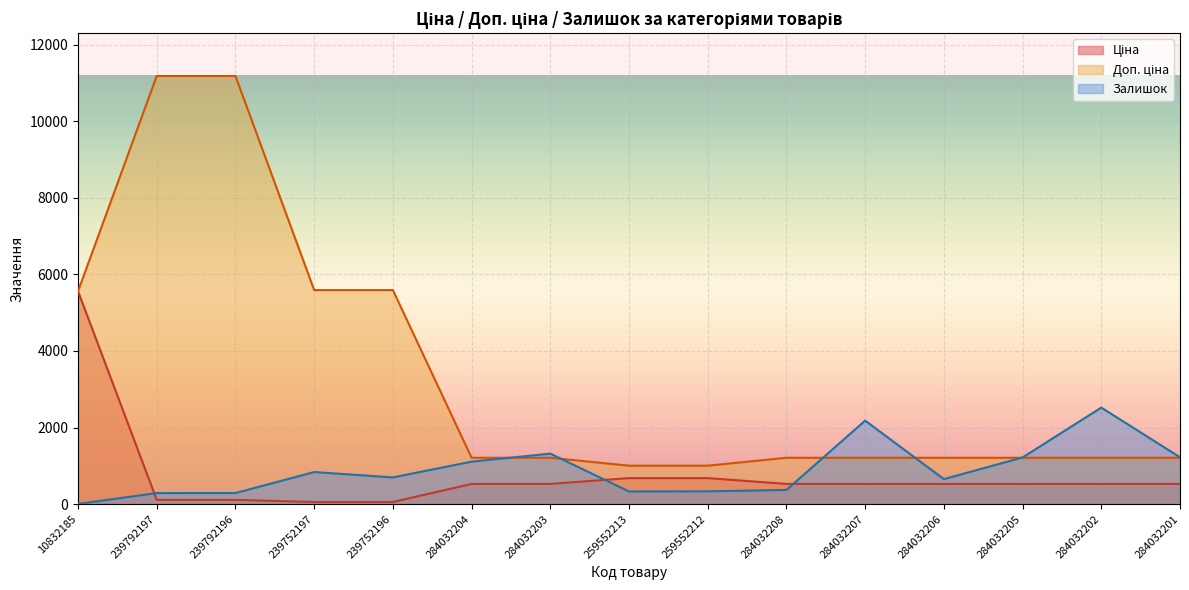

What are all the series names shown in the legend?

Ціна, Доп. ціна, Залишок